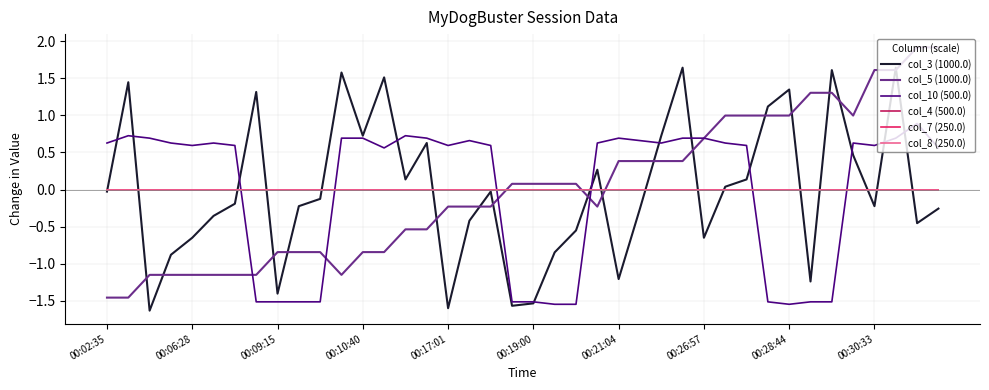

At which label does col_4 (500.0) reach its minimum?

00:02:35